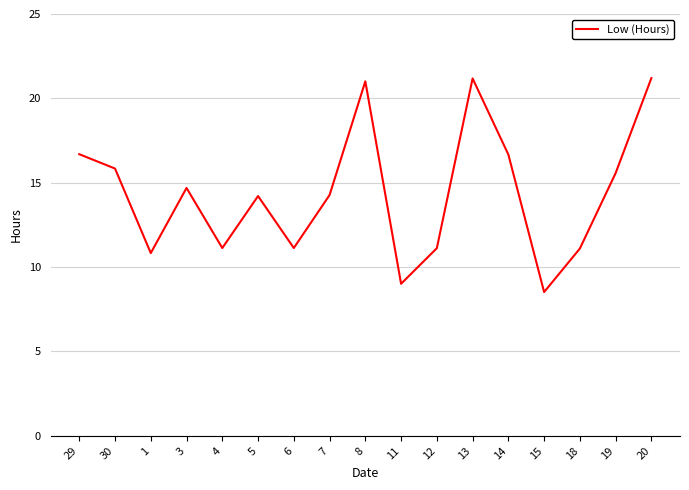

The value at 11 is 9.0. True or false?

True